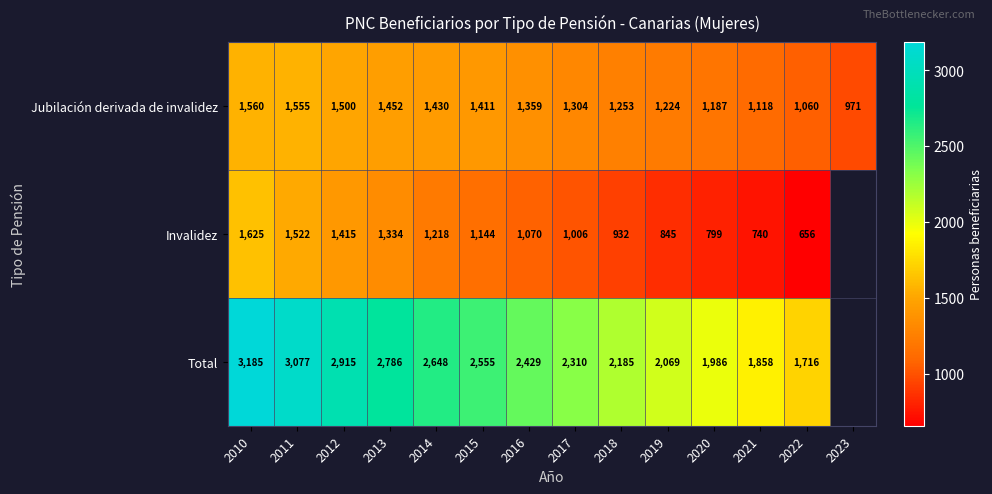

Is it true that Total equals 3393.1 at 2019?

False